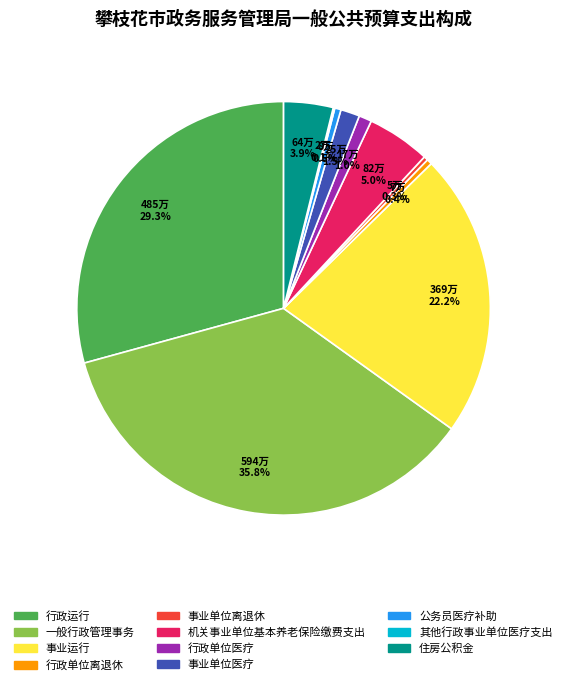

Does 公务员医疗补助 account for over 50% of the chart?

No